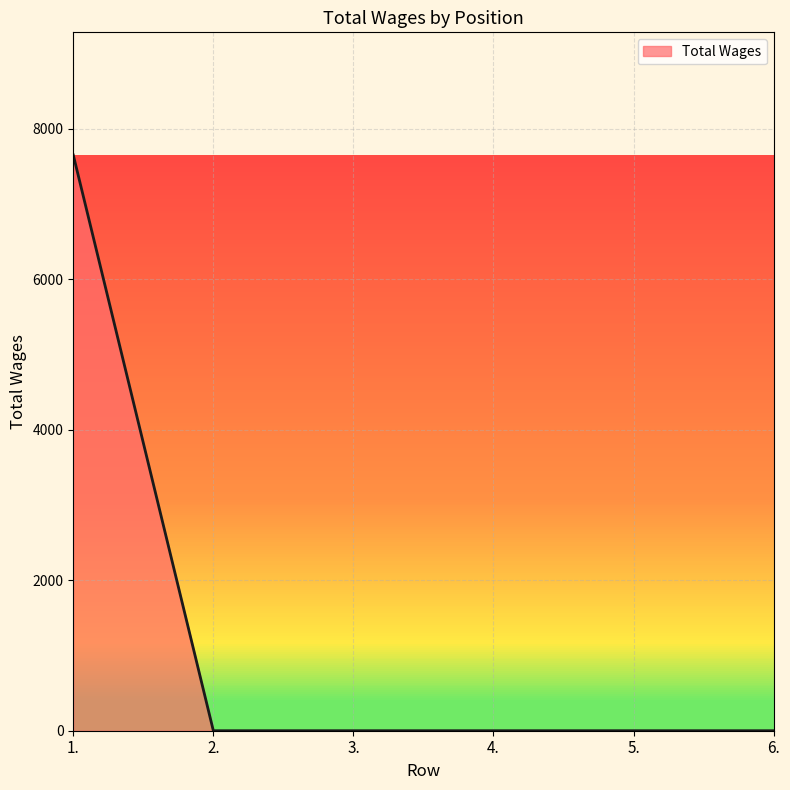

Which category has the highest value across all series?

1.